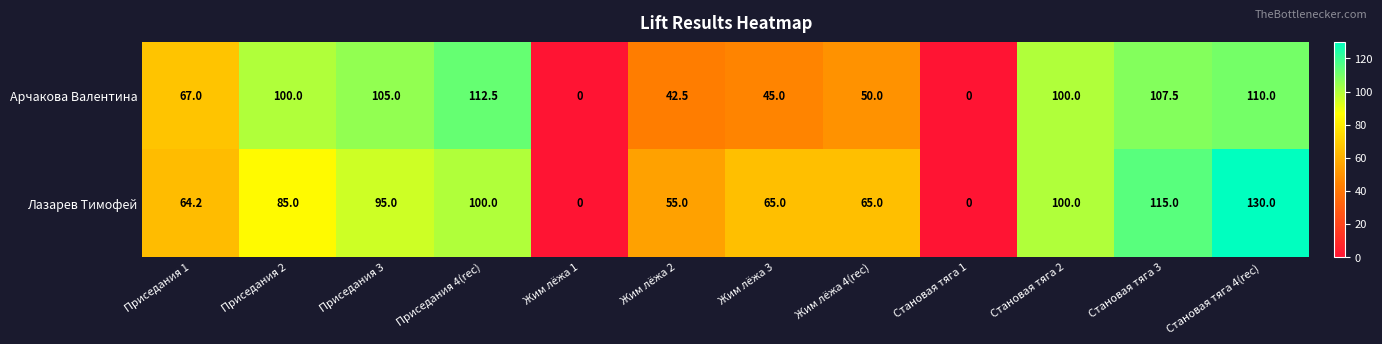

What is the sum of the Арчакова Валентина values at Приседания 4(rec) and Приседания 2?

212.5